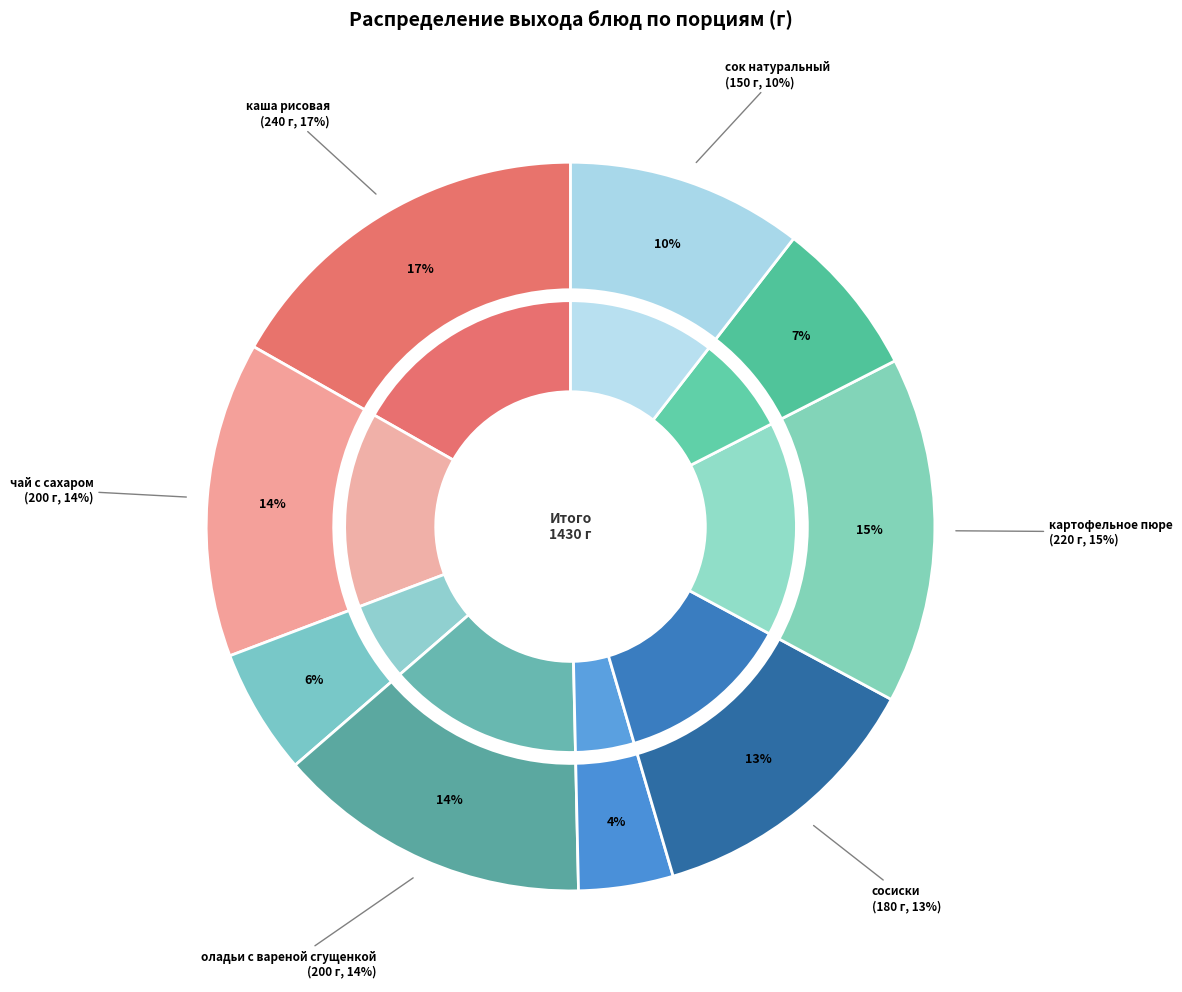

True or false: сок натуральный accounts for 10% of the total.

True